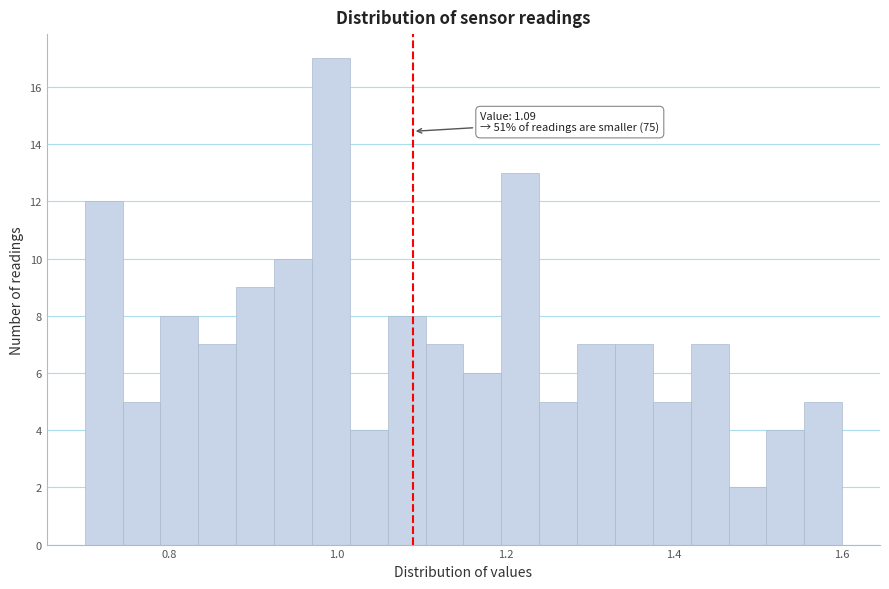

Read against the x-axis, roughly where is the centre of the tallest bar?

1.00